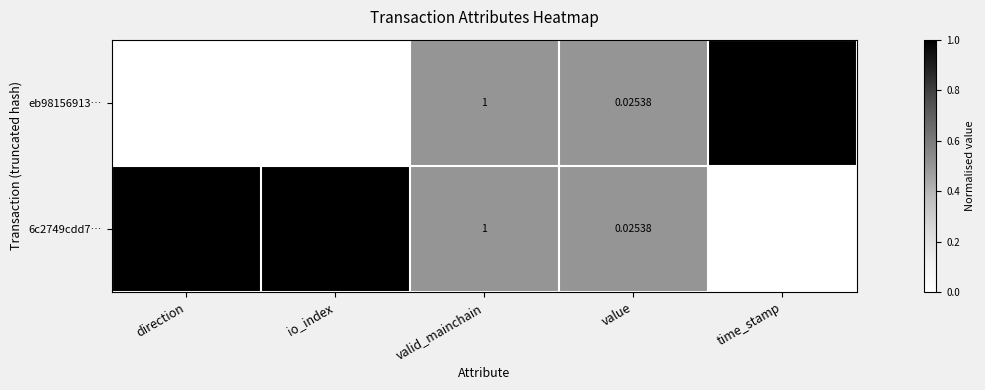

At which label is 6c2749cdd7… closest to 815000000?

io_index